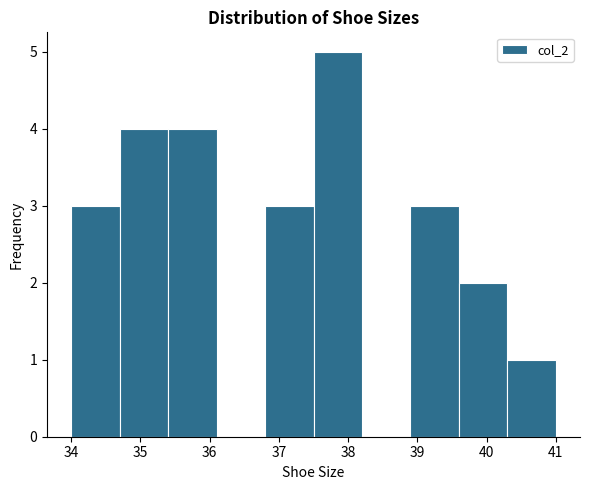

Reading left to right, list every bar in this chart as the range it spans on the x-axis followed by its height. The values are not printed on the chart, so give them approximately, as read against the axis.

34.0 to 34.7: 3
34.7 to 35.4: 4
35.4 to 36.1: 4
36.1 to 36.8: 0
36.8 to 37.5: 3
37.5 to 38.2: 5
38.2 to 38.9: 0
38.9 to 39.6: 3
39.6 to 40.3: 2
40.3 to 41.0: 1